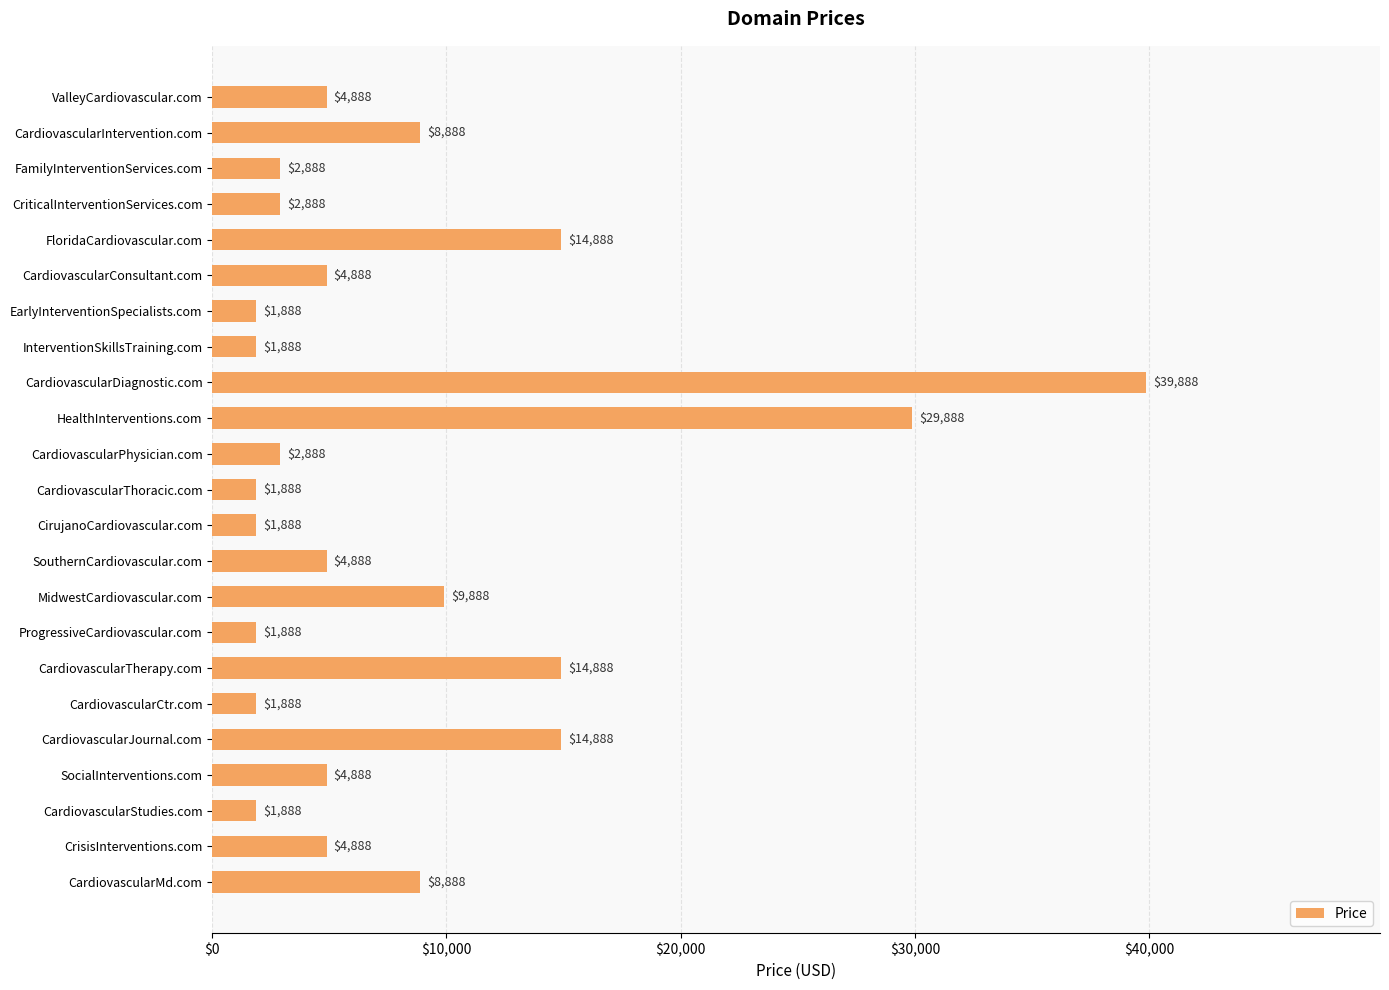

Are the bars horizontal?

Yes